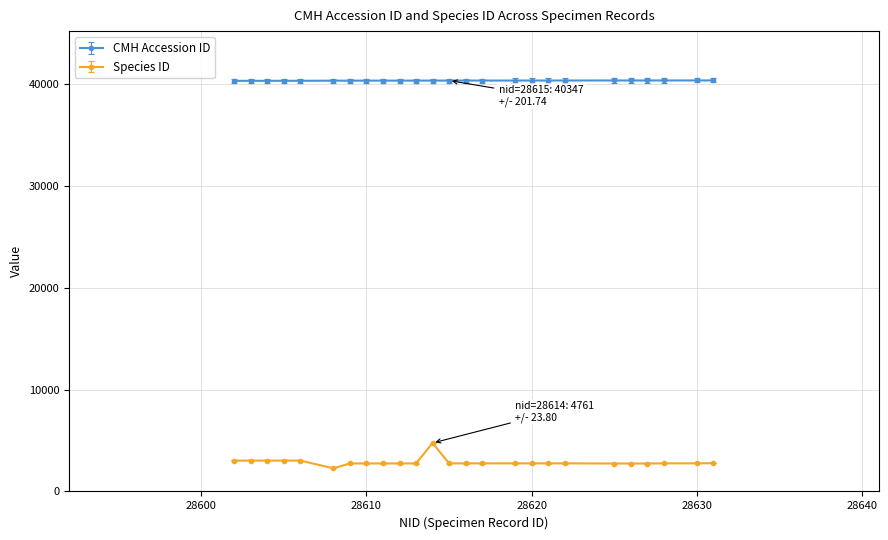

Count the number of categories in the chart.

25